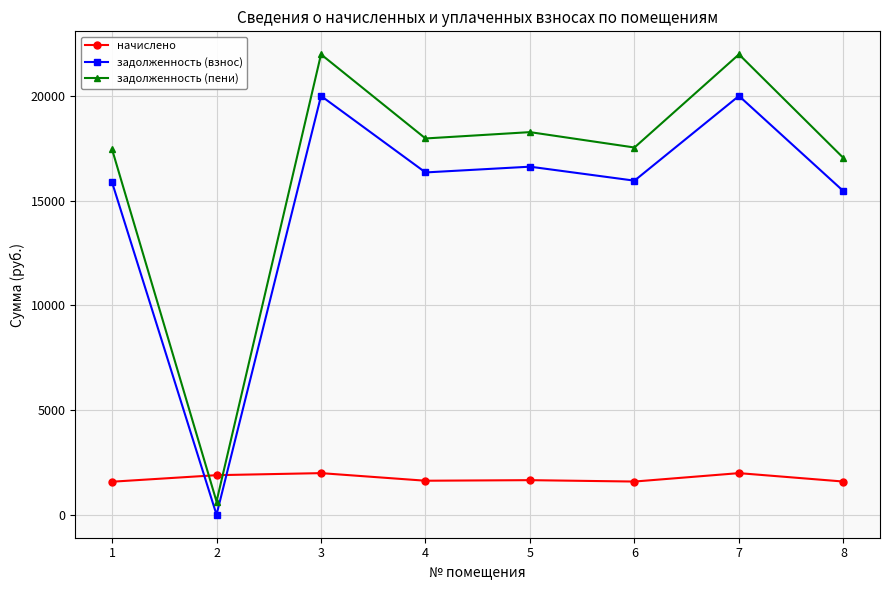

Which series has the widest spread of values?

задолженность (пени)